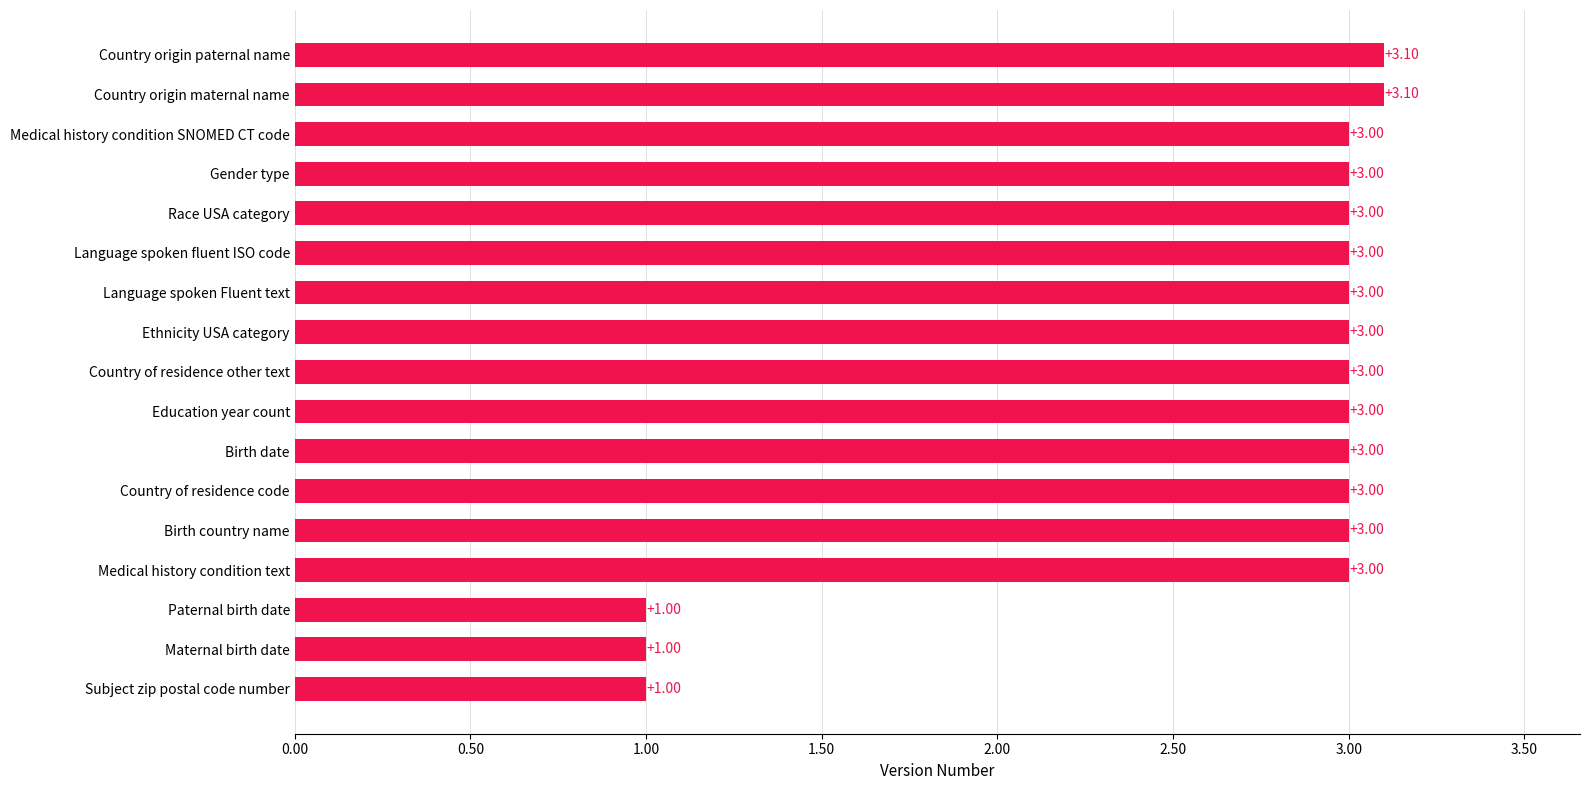

Are the bars grouped side by side (vs. stacked)?

No